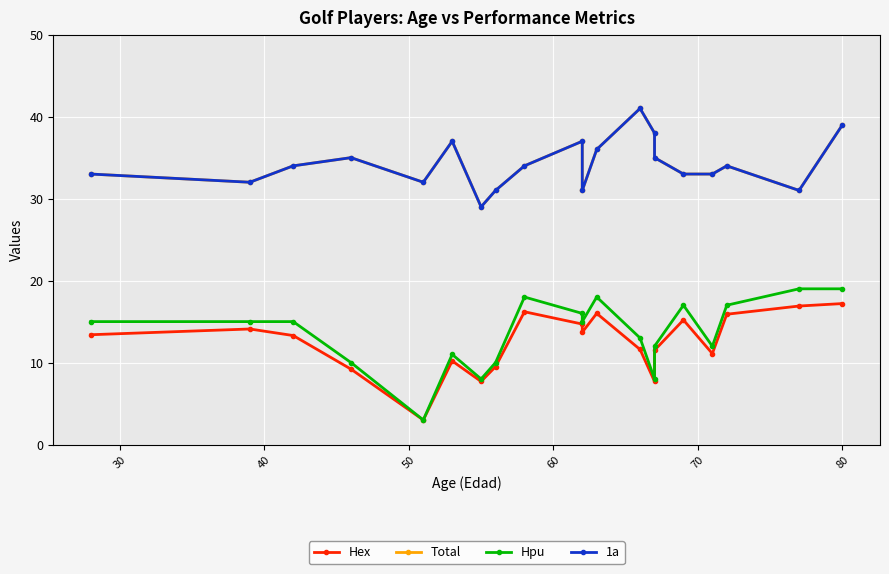

Read the Total value at 30.

32.0